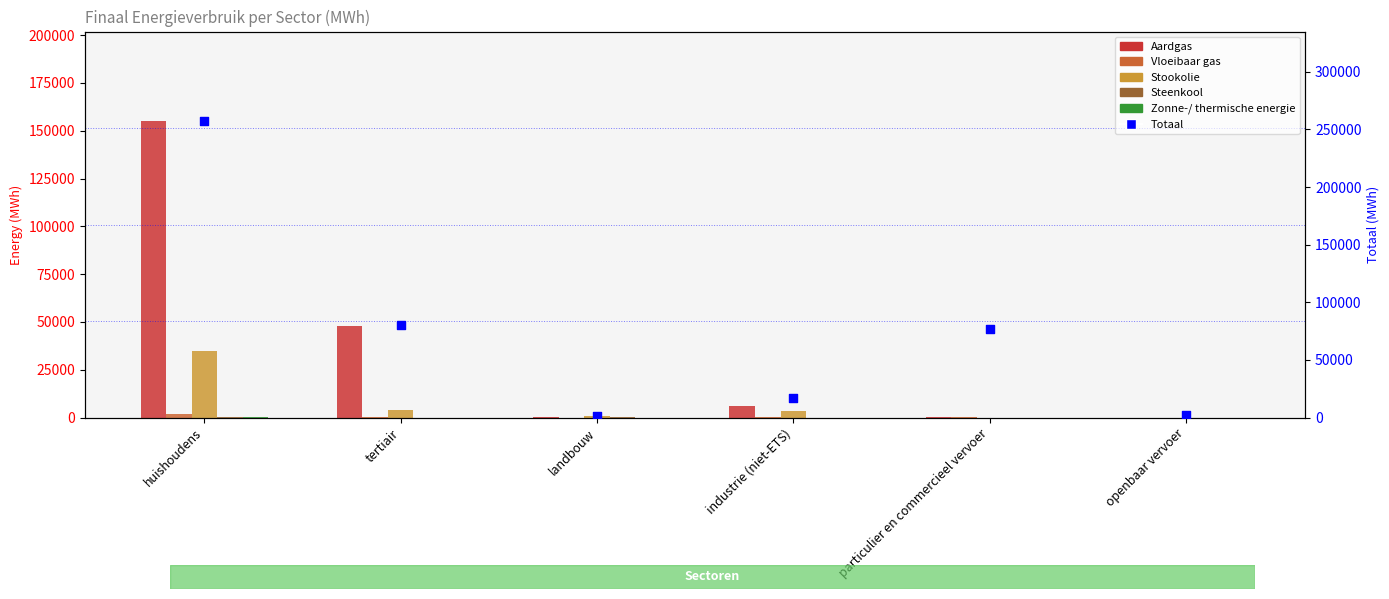

What are all the series names shown in the legend?

Aardgas, Vloeibaar gas, Stookolie, Steenkool, Zonne-/ thermische energie, Totaal